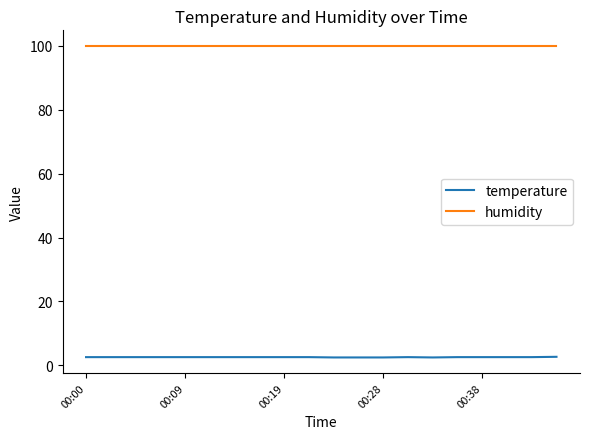

What is the greatest value displayed?

99.9